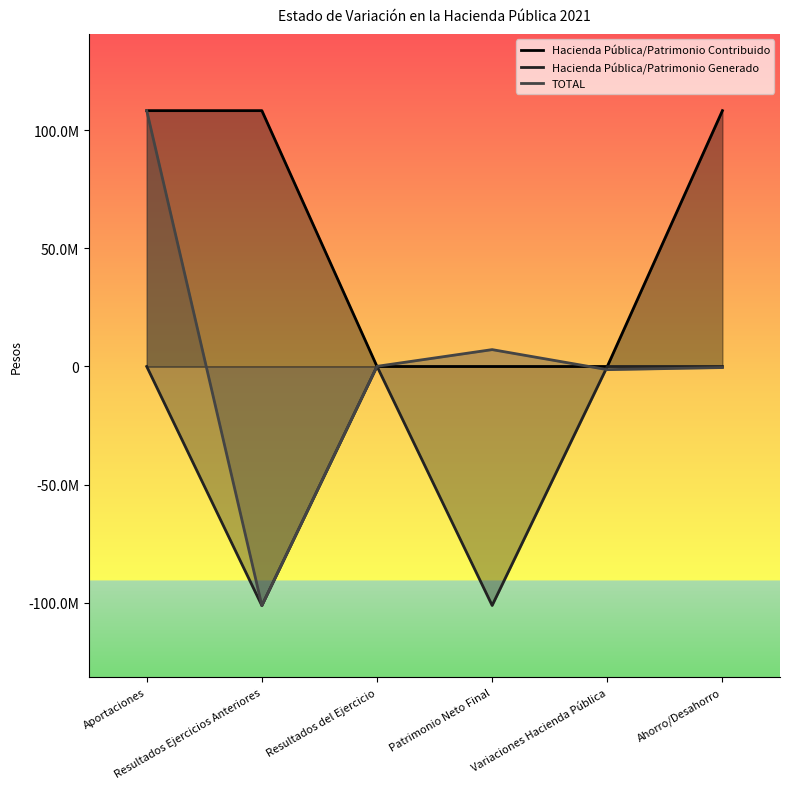

Is it true that TOTAL equals 7136129 at Patrimonio Neto Final?

True